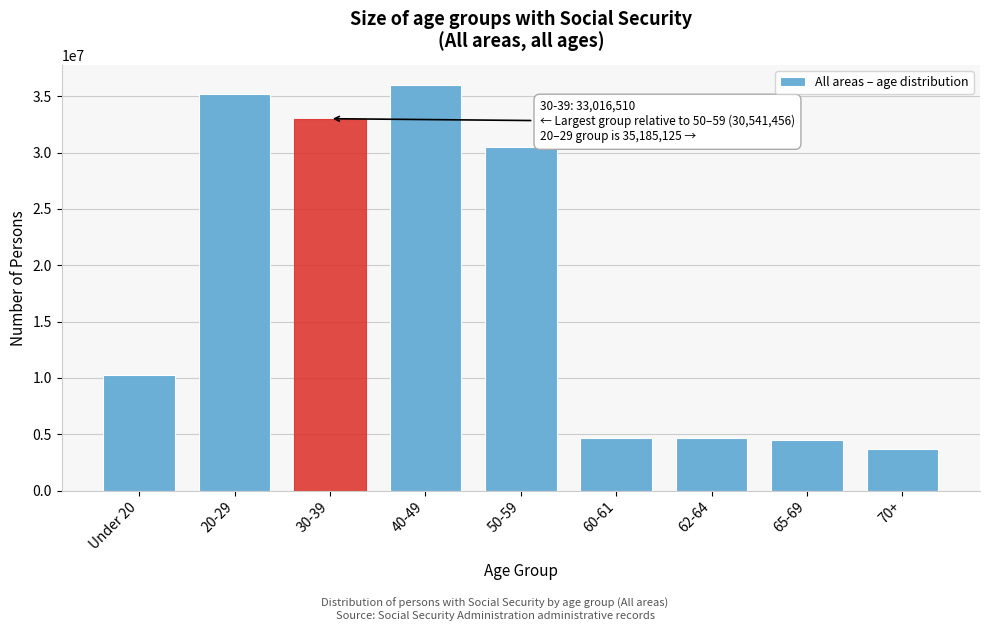

What is the difference between the values at 60-61 and 50-59?

25903735